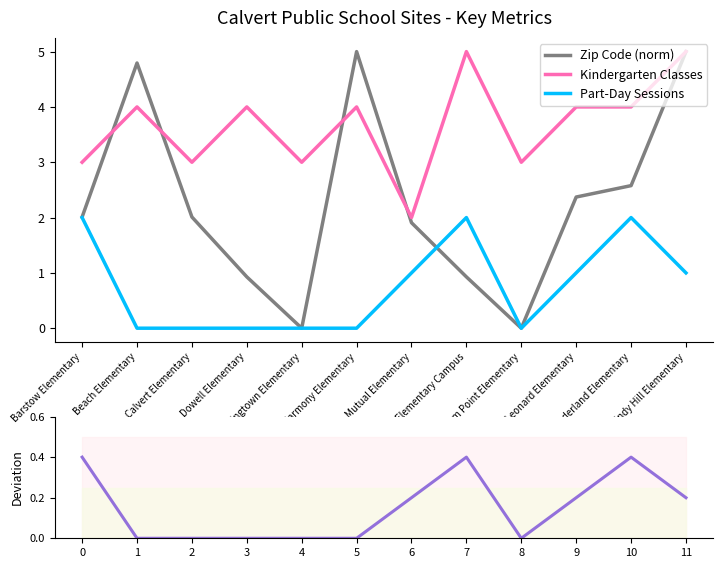

Which series changed the most between Patuxent Appeal Elementary Campus and Plum Point Elementary?

Kindergarten Classes